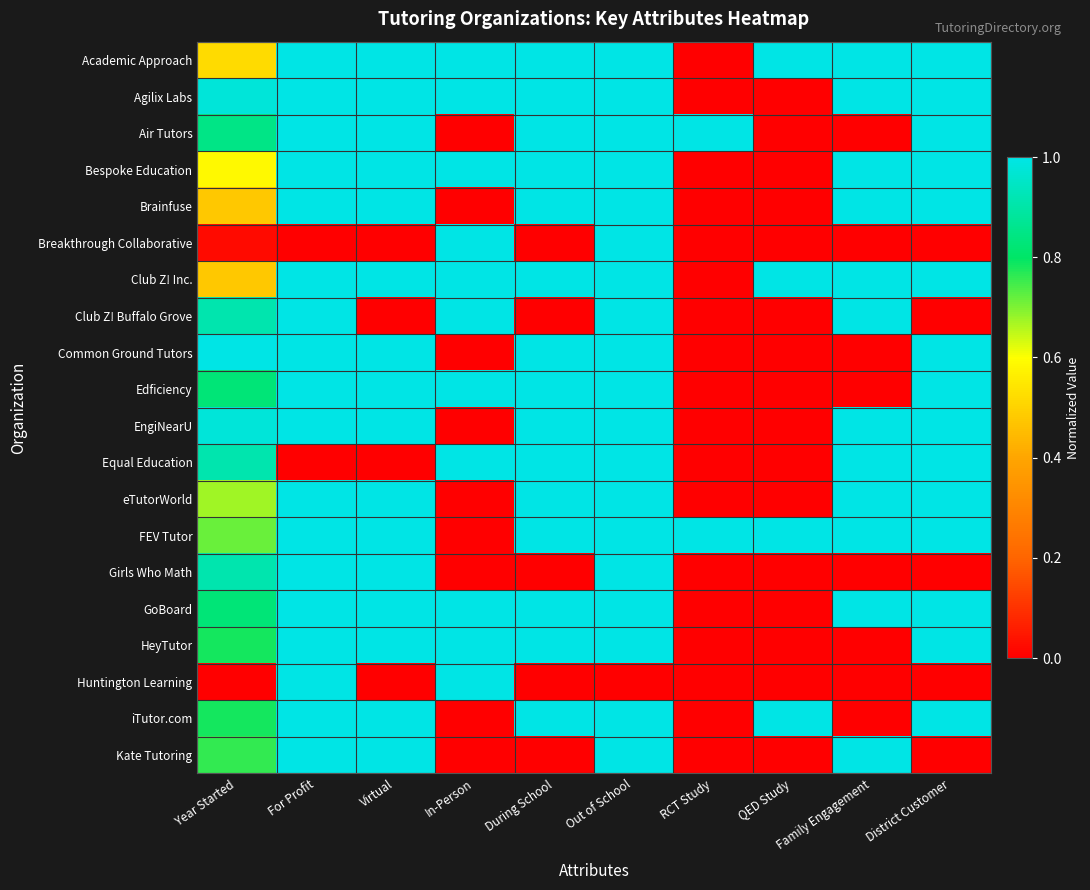

How many categories are shown in the chart?

10